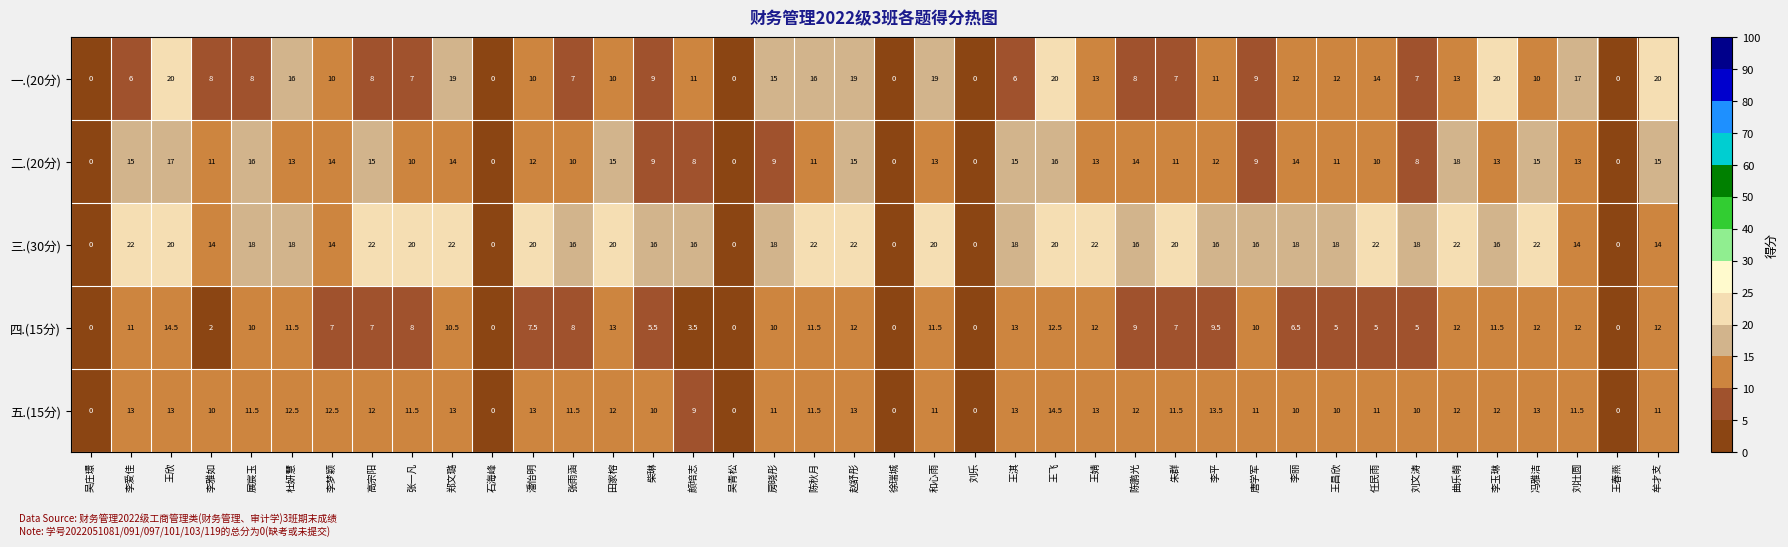

Which series has the largest total across all categories?

三.(30分)